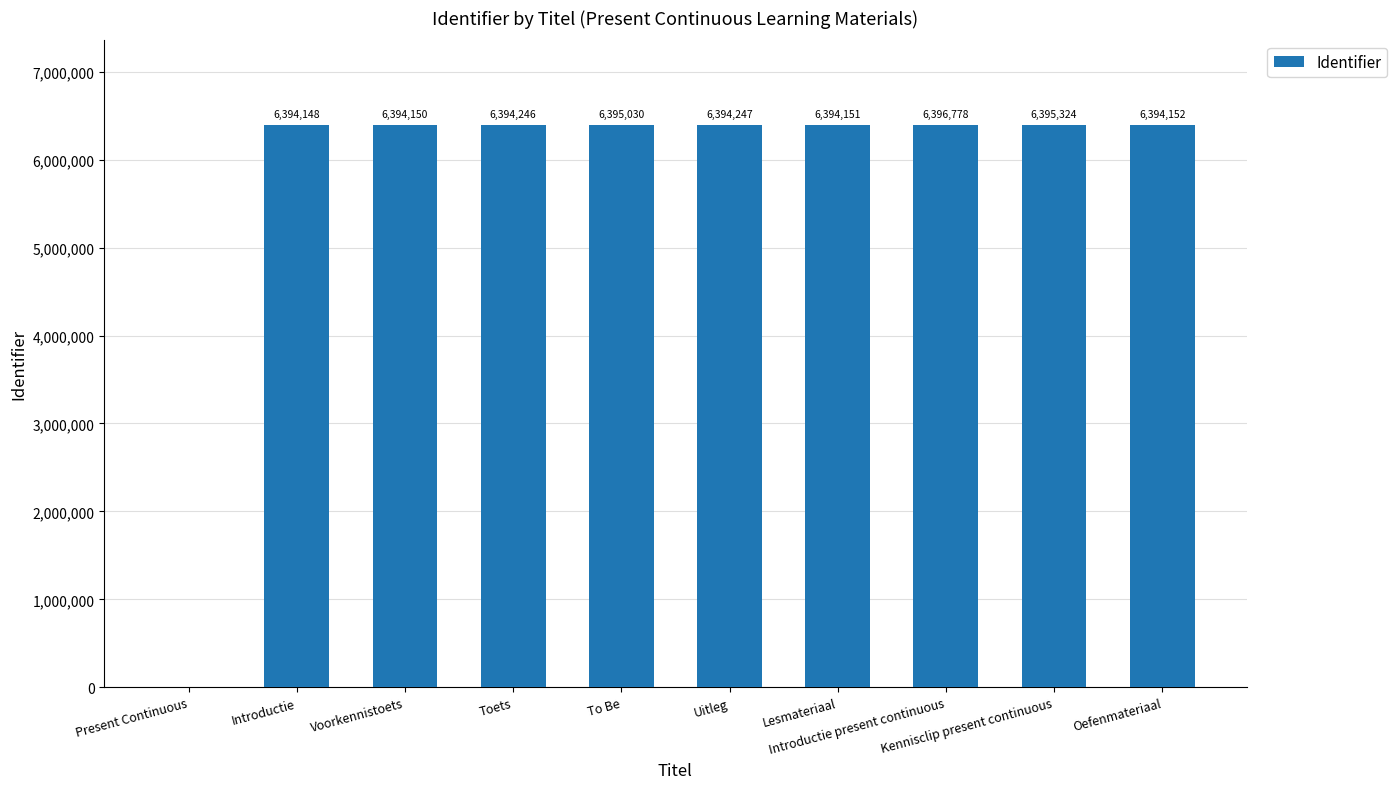

What is the ratio of the value at Kennisclip present continuous to the value at Oefenmateriaal?

1.0